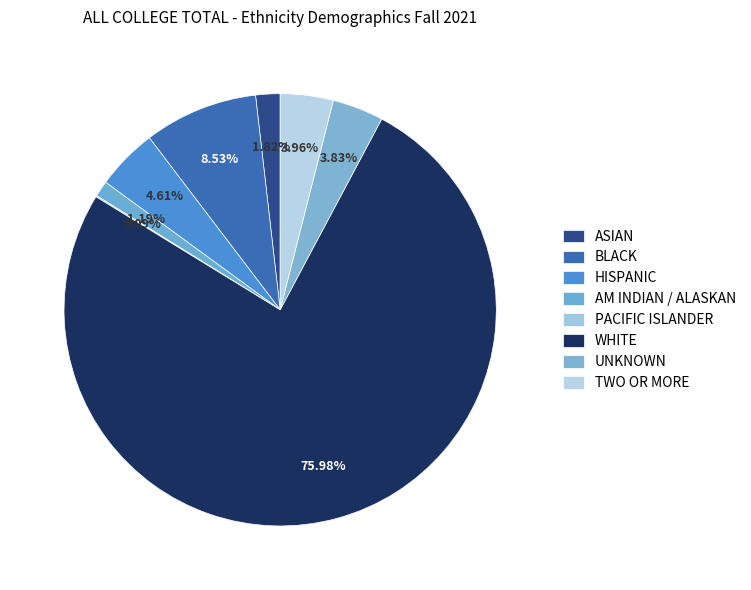

To the nearest percent, what is the difference between the largest and smallest slice percentages?

76%